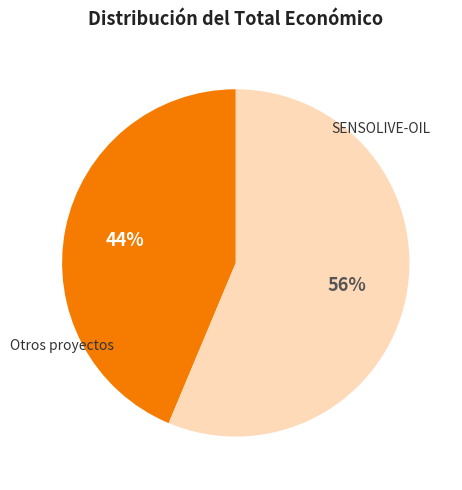

Which has a higher value, Otros proyectos or SENSOLIVE-OIL?

SENSOLIVE-OIL